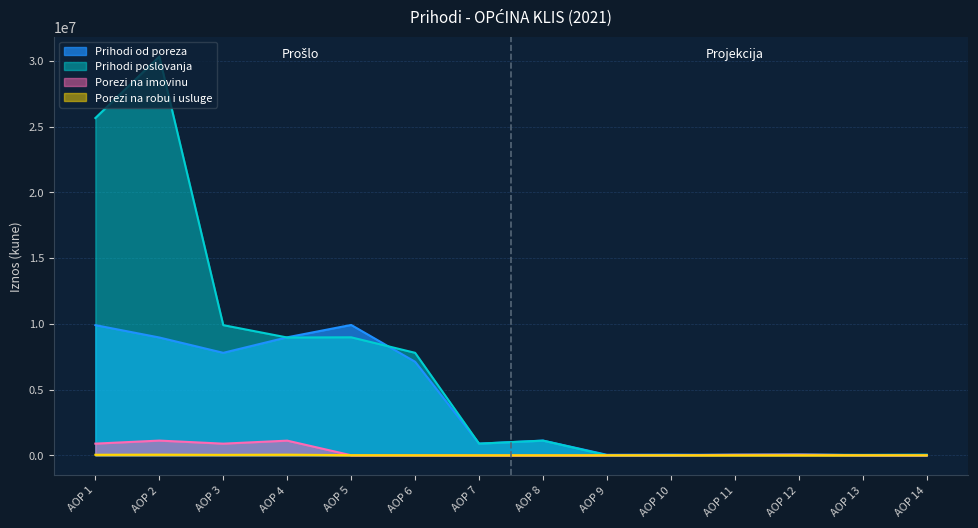

How many times do Prihodi od poreza and Prihodi poslovanja cross each other?

4